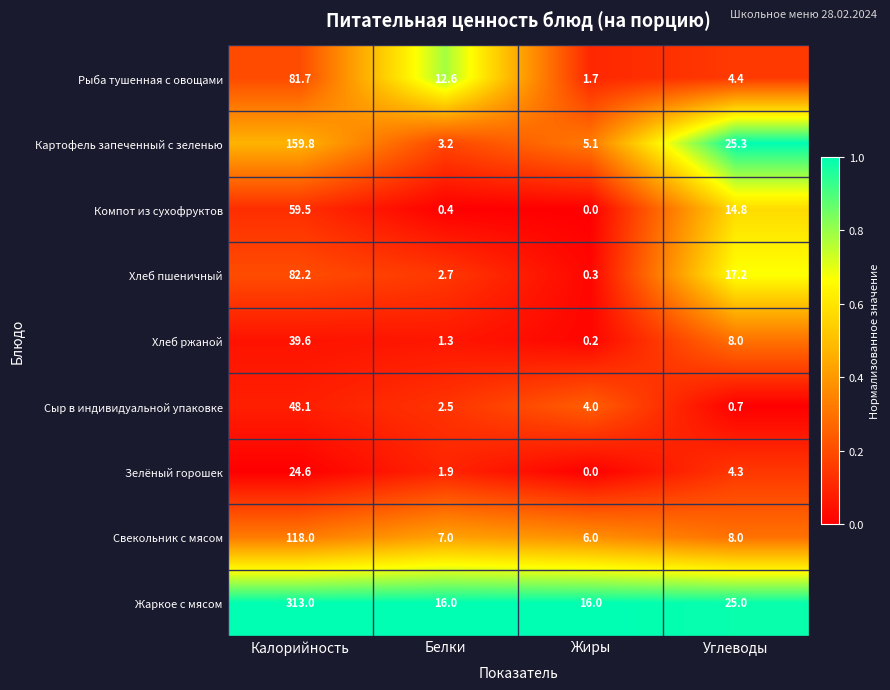

Is the value of Жаркое с мясом at Жиры greater than the value of Зелёный горошек at Углеводы?

Yes